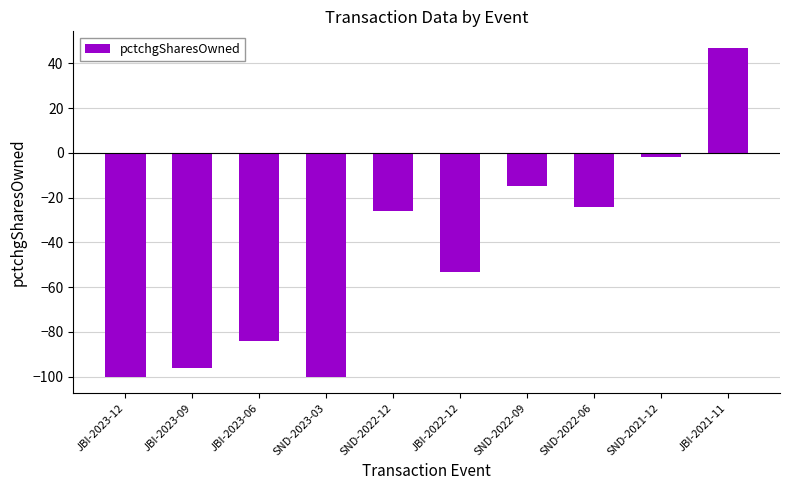

What is the difference between the values at JBI-2023-12 and JBI-2022-12?

47